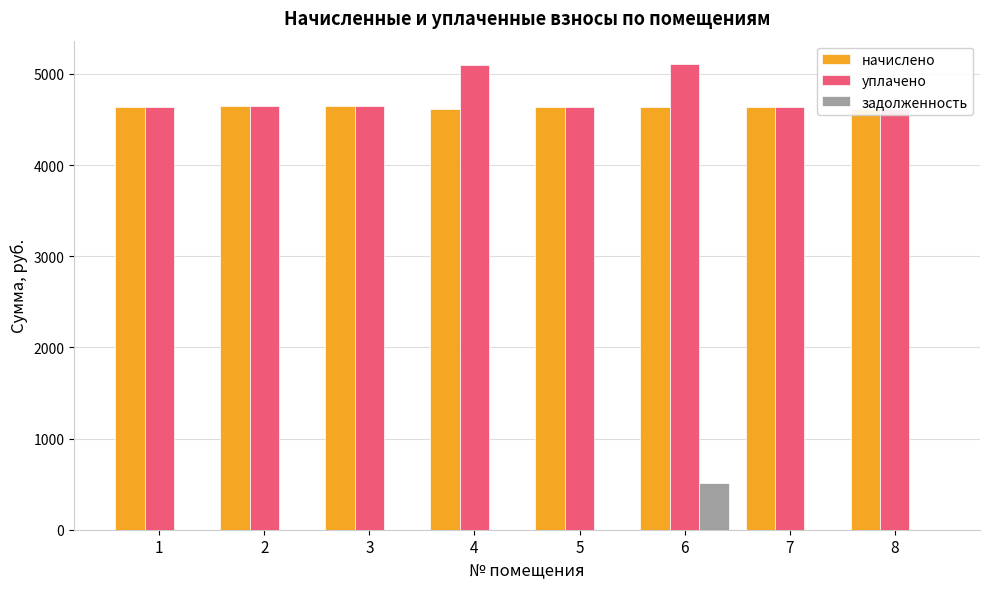

What is the value of the уплачено bar at the 5th from the left?

4632.7